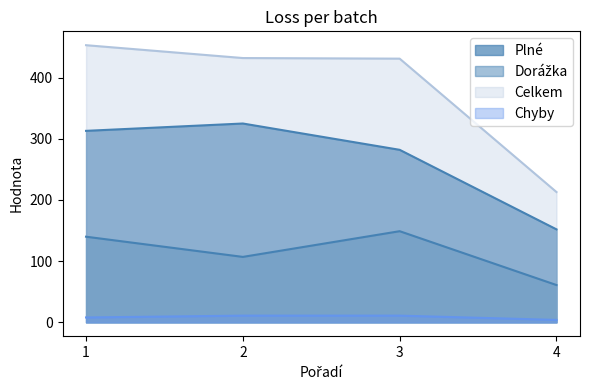

What is the sum of the Celkem values at 1 and 3?

884